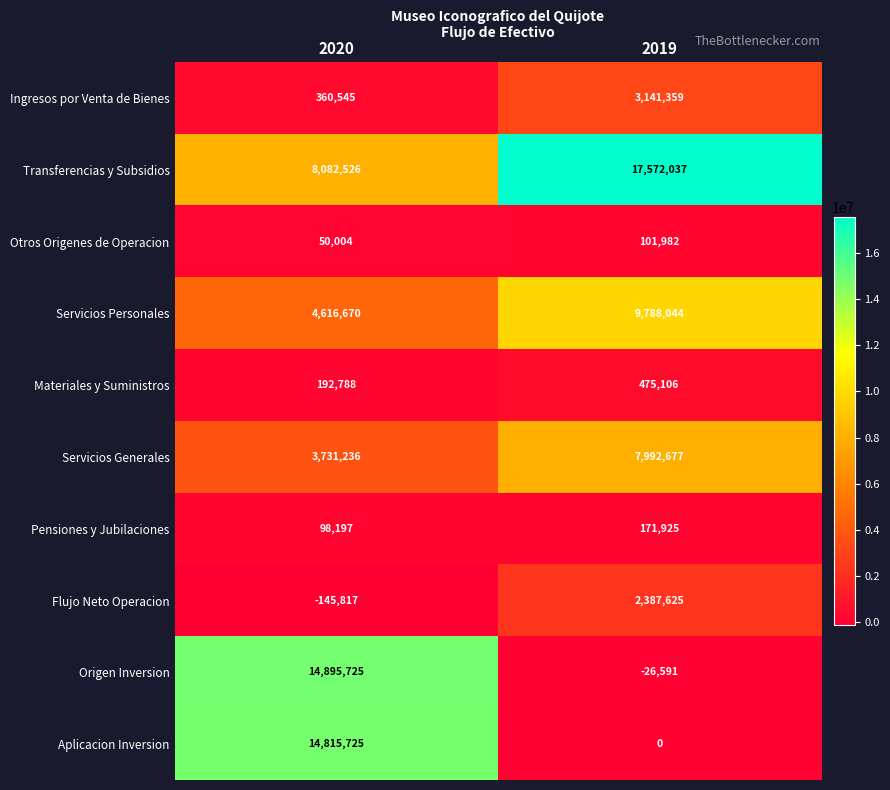

How many distinct data groups are displayed?

10